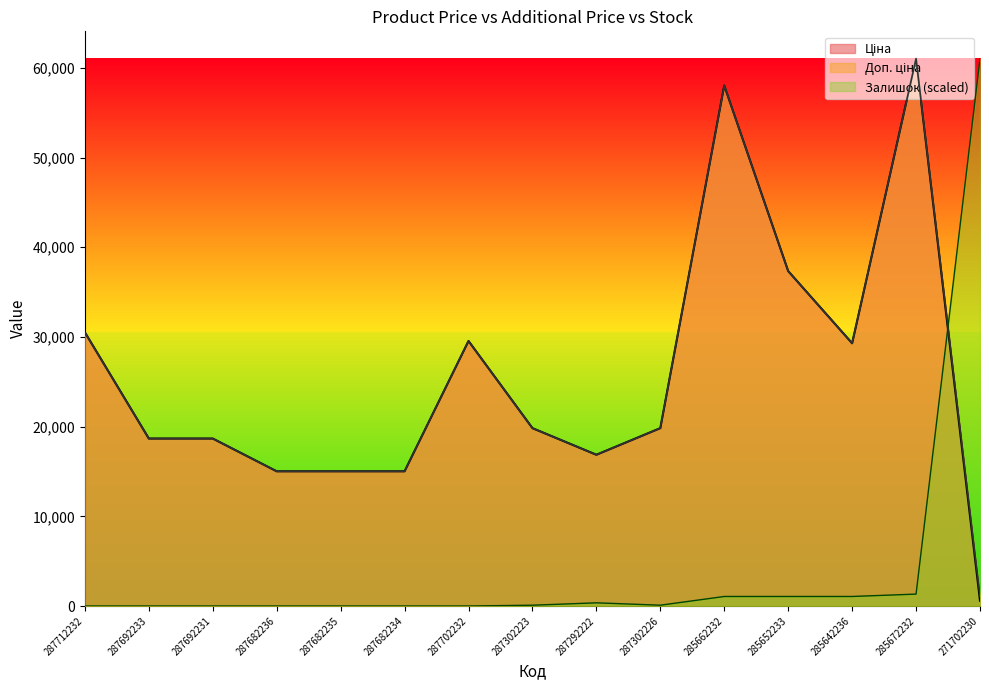

Is the value of Ціна at 287682236 greater than the value of Доп. ціна at 287292222?

No